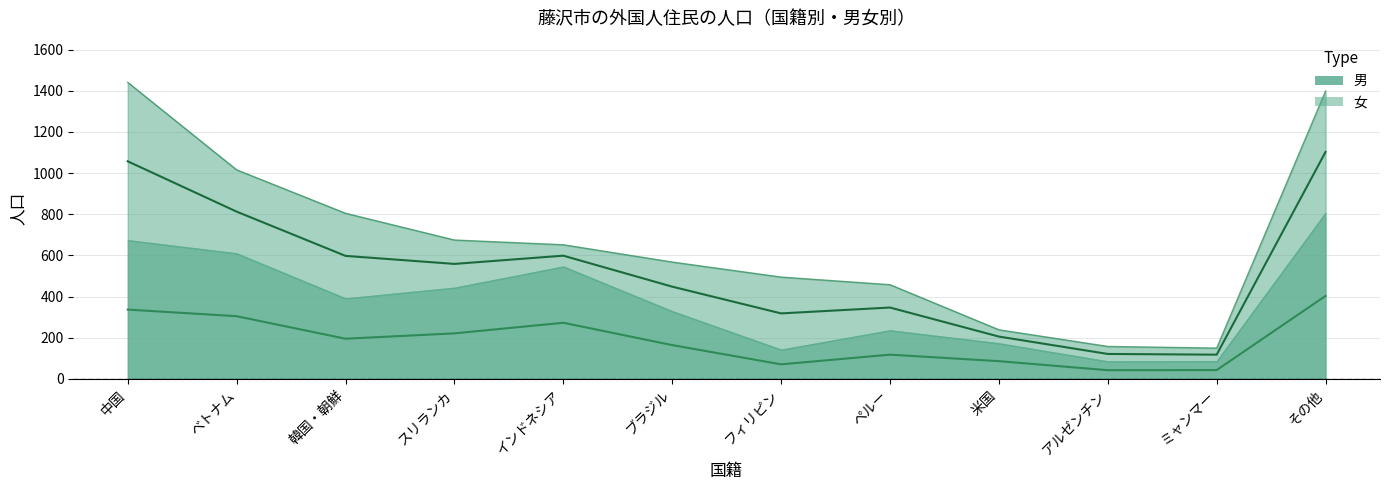

How many points are lower than both their immediate neighbors (excluding endpoints)?

3